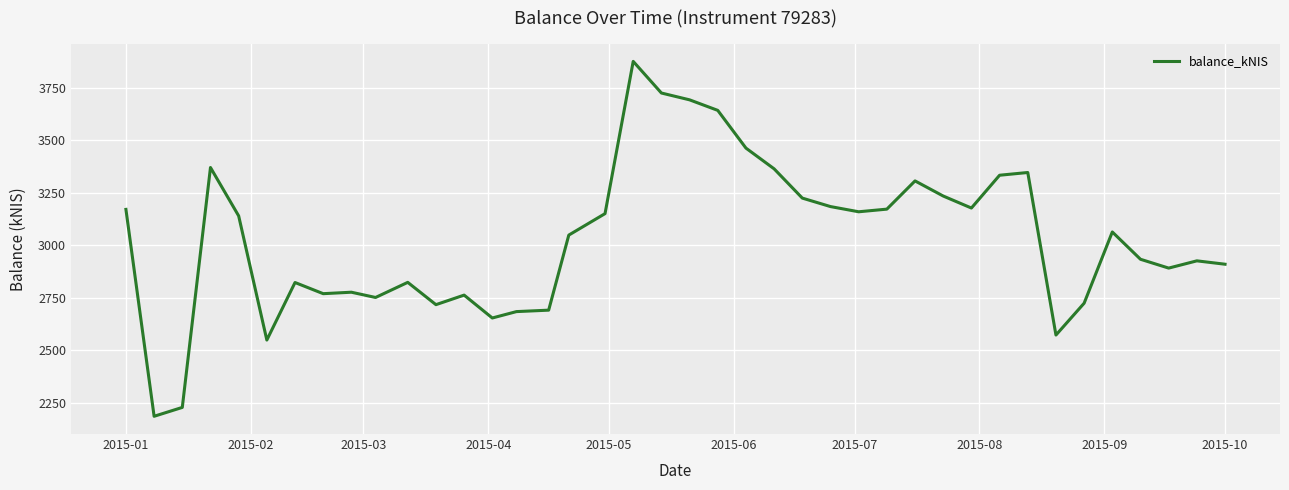

What is the greatest value displayed?

3875.8